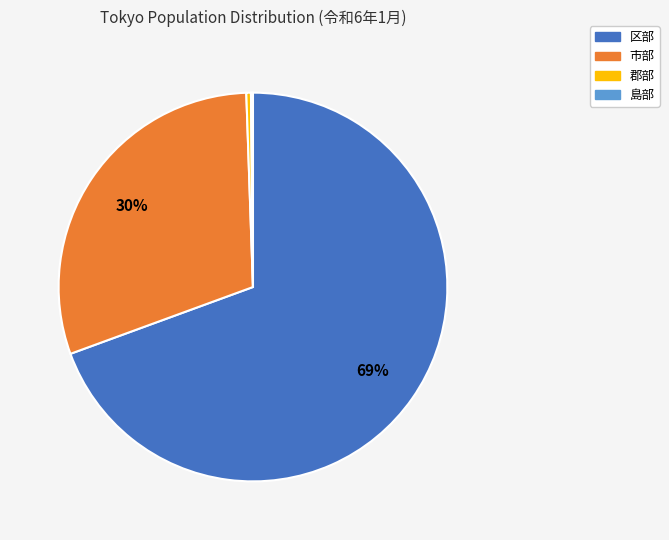

Which category has the biggest portion of the pie?

区部